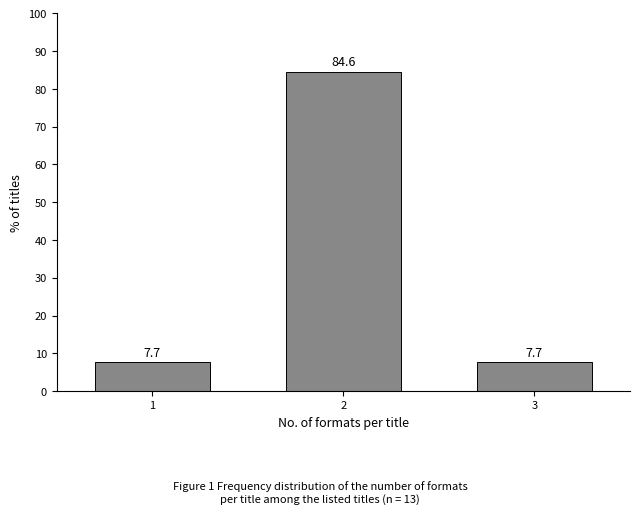

Reading left to right, extract all data points from this chart.

1=7.7	2=84.6	3=7.7